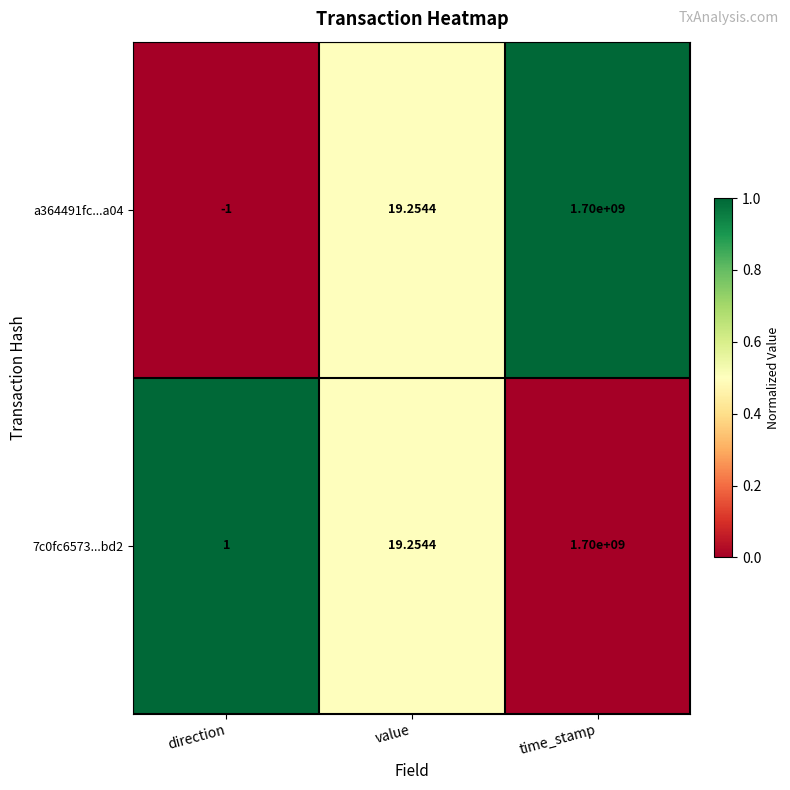

At which label does 7c0fc6573...bd2 first exceed 19?

value